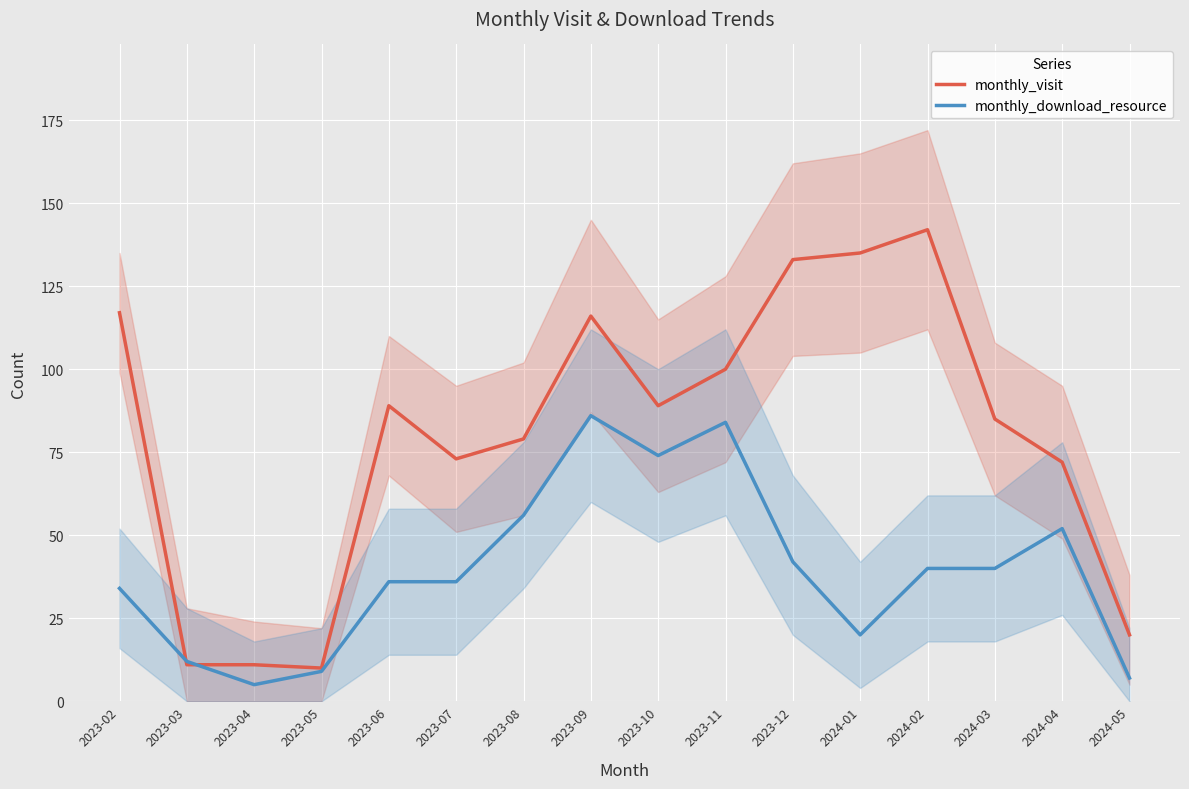

What value does the monthly_visit series have at 2024-04?

72